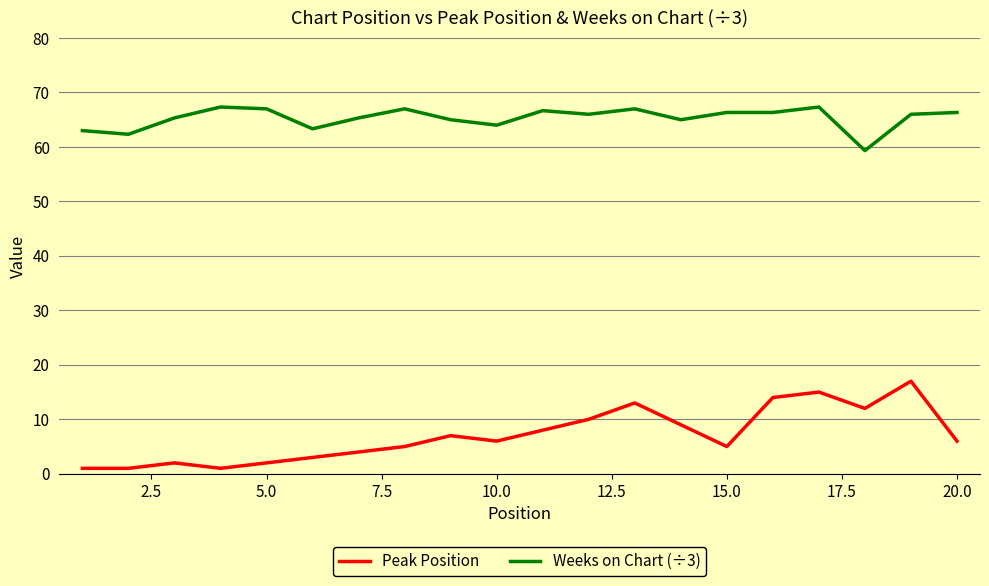

True or false: Peak Position and Weeks on Chart (÷3) cross at least once.

False